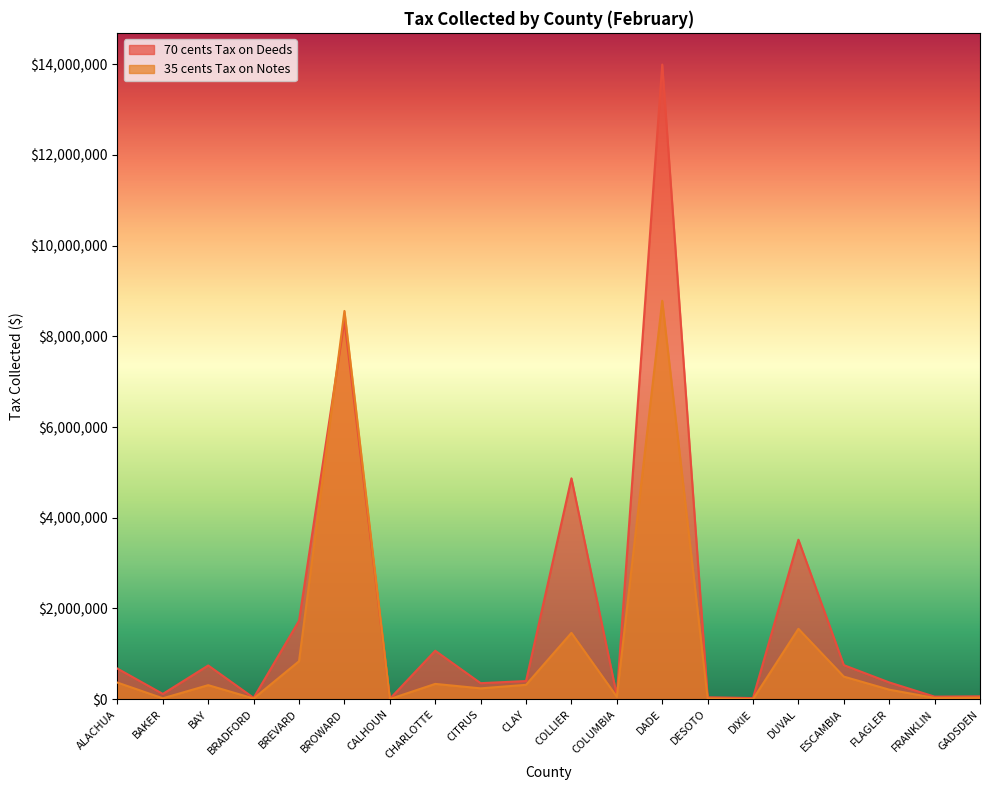

Between BAY and FLAGLER, which is larger?

BAY